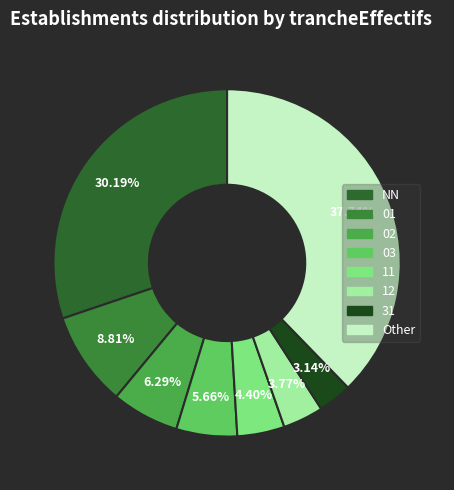

Is the sum of 11 and 31 greater than half?

No